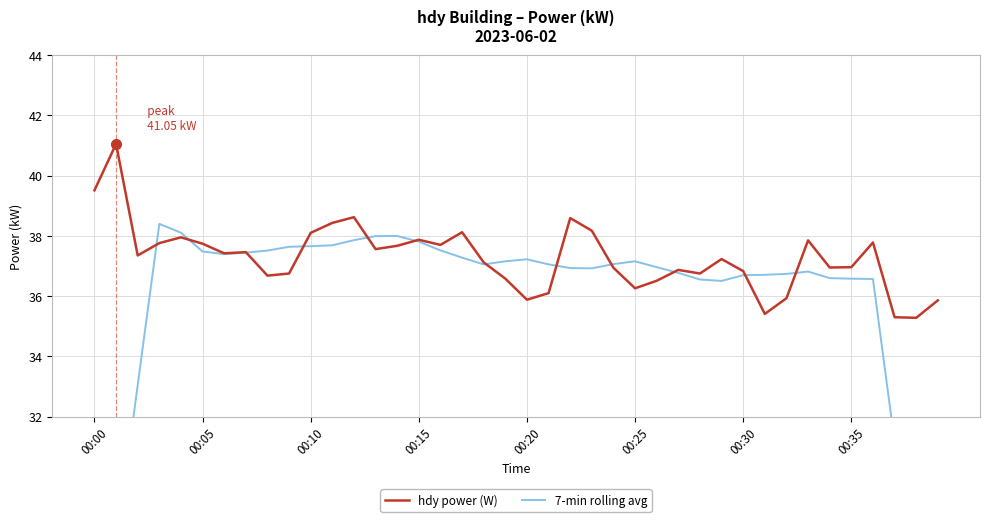

What is the maximum value for hdy power (W)?

41.0